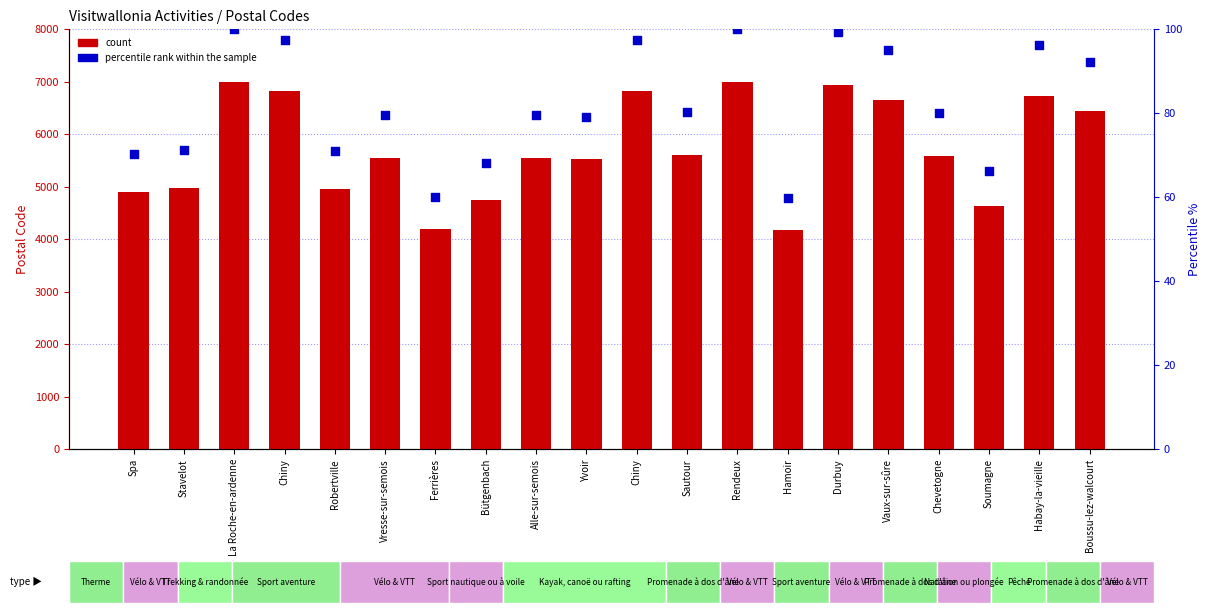

Which series reaches the minimum Y coordinate?

percentile rank within the sample